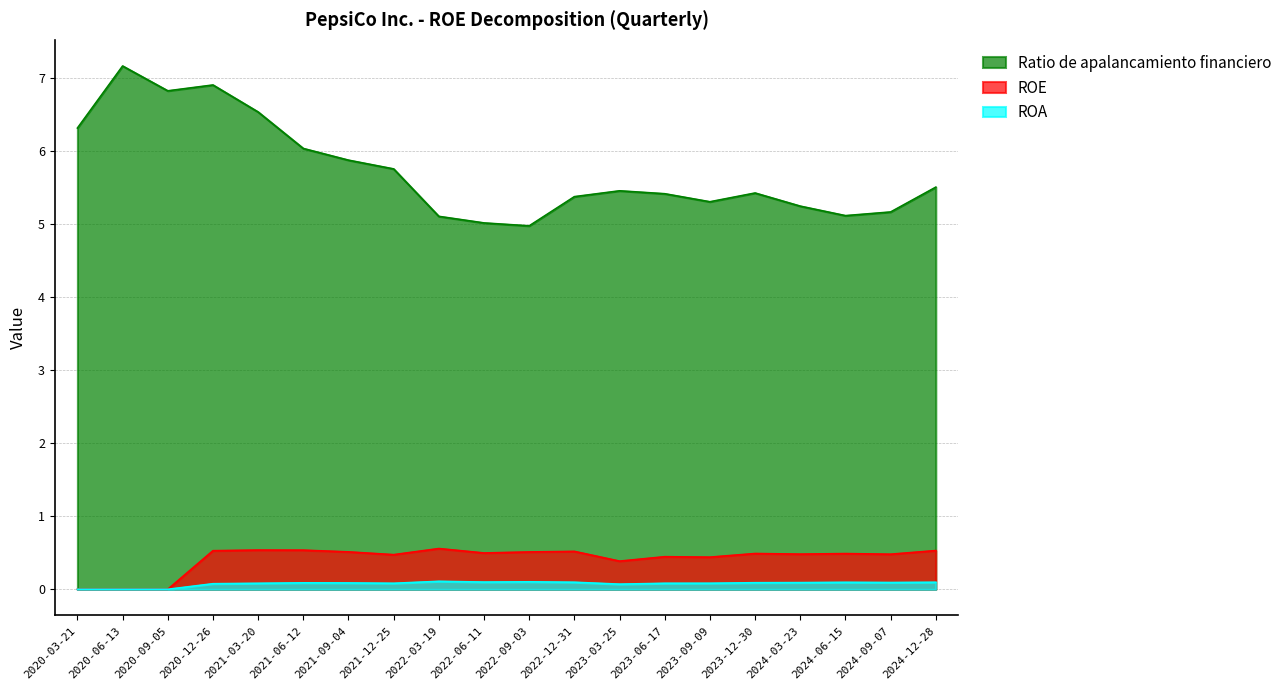

What are all the series names shown in the legend?

Ratio de apalancamiento financiero, ROE, ROA